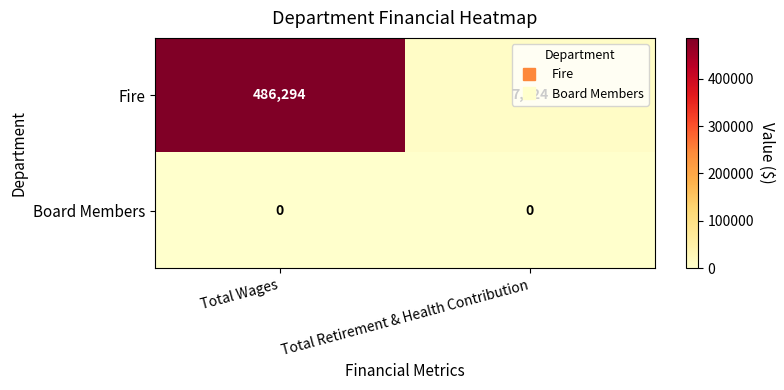

At Total Wages, list the series in order from largest to smallest.

Fire, Board Members